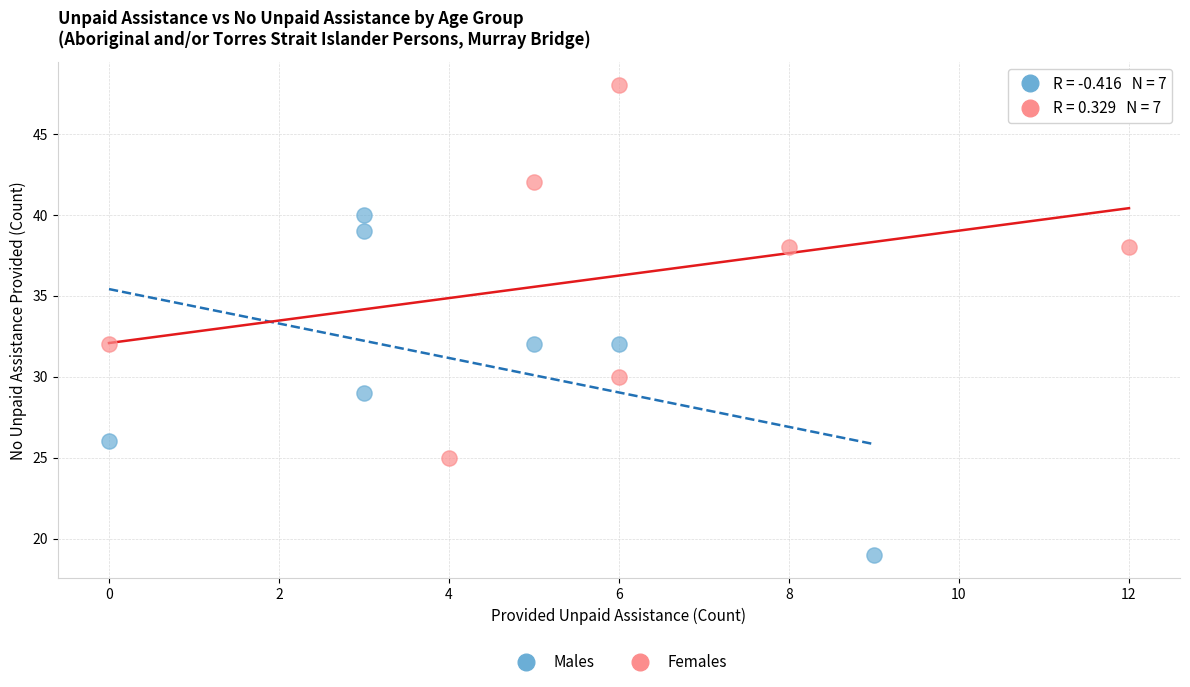

Which series has the largest Y range (max minus min)?

Females